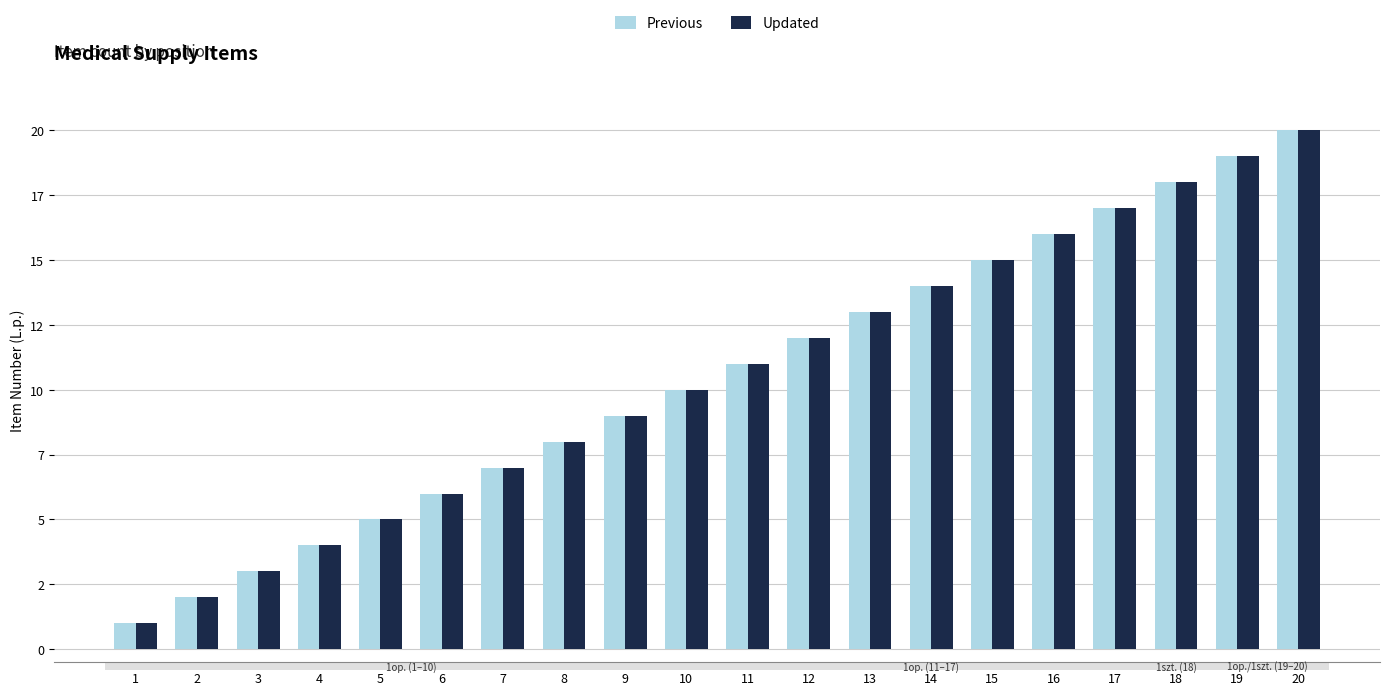

Does the chart contain stacked bars?

No